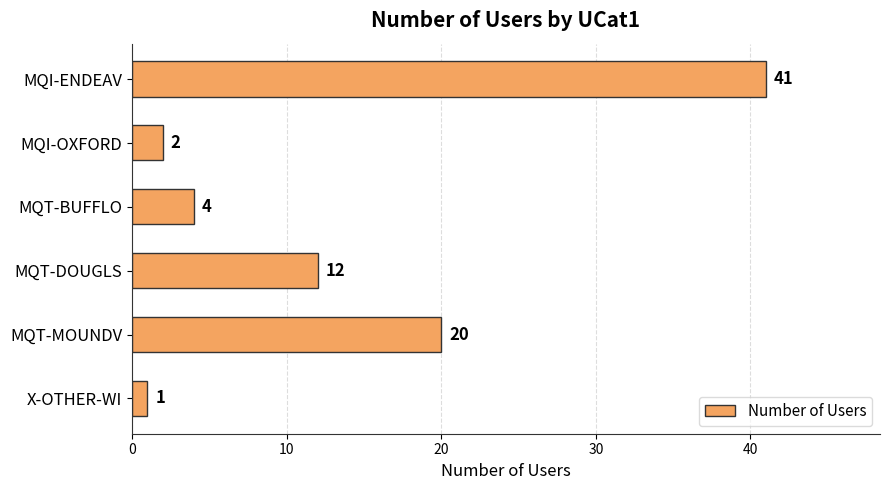

What is the average value?

13